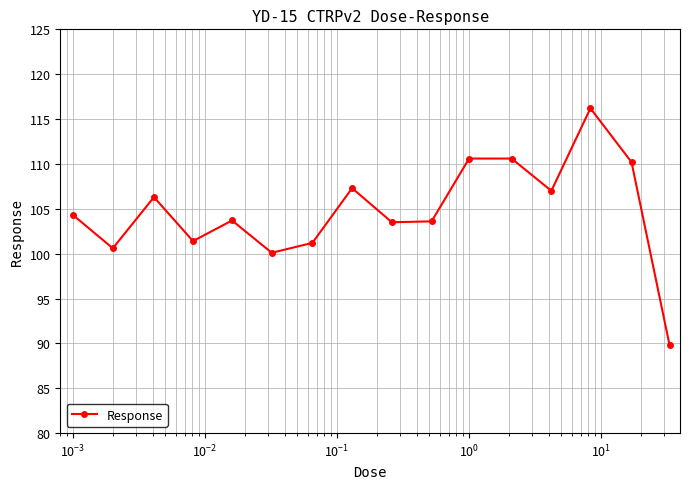

What is the value of the 7th point from the left?

101.2